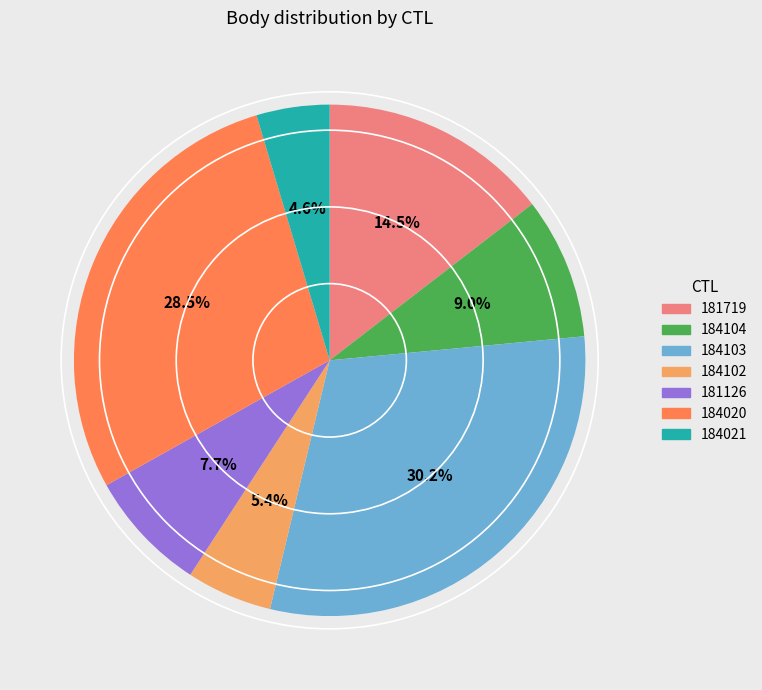

Does 184103 represent more than half of the total?

No